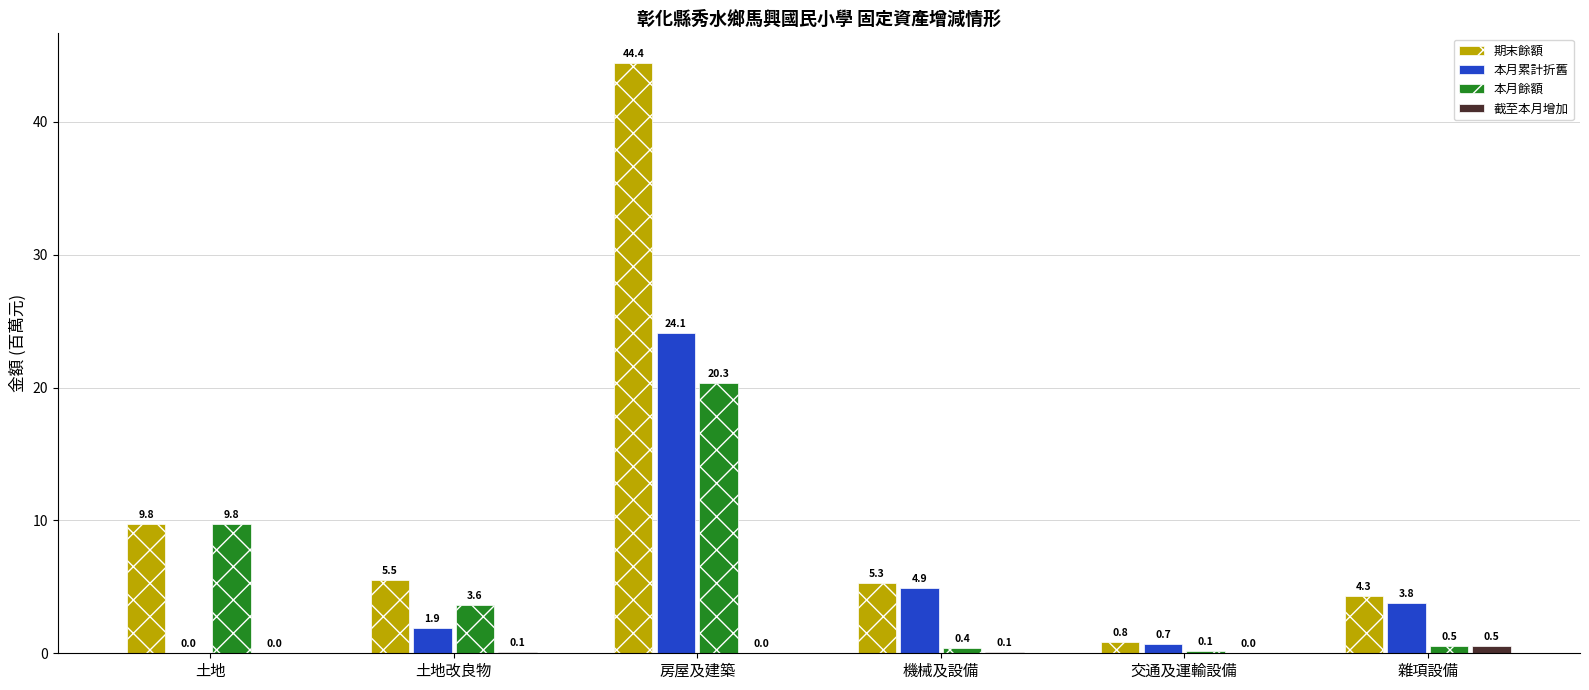

What is the sum of the 期末餘額 values at 土地改良物 and 房屋及建築?

50.0